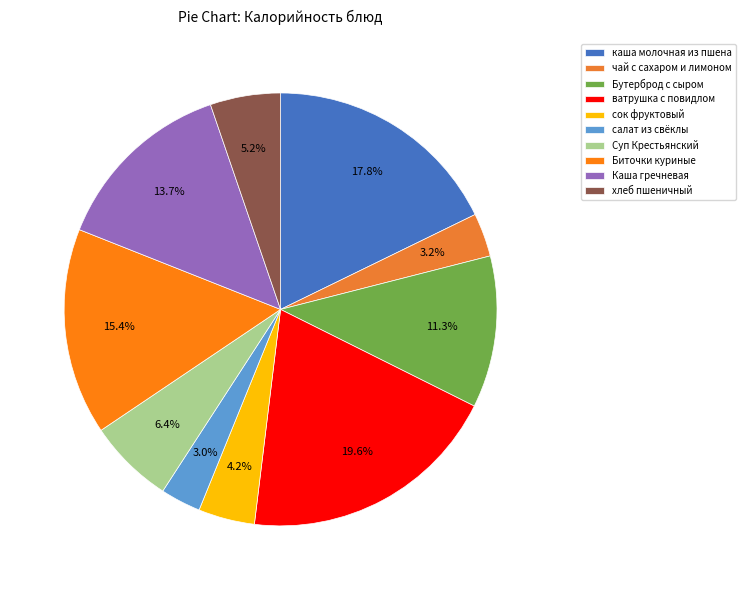

How many slices are in this pie chart?

10